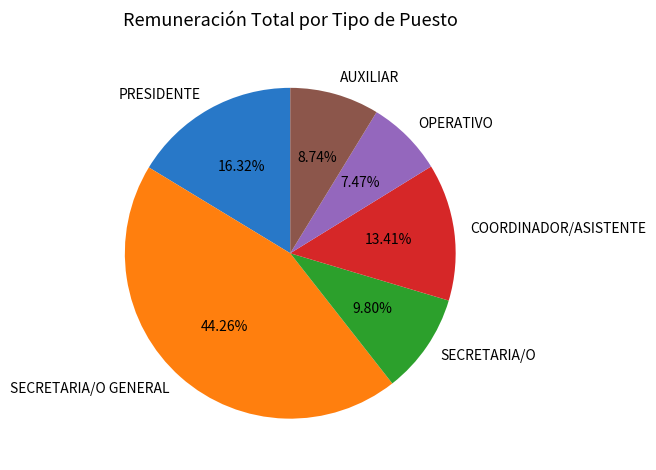

Is the sum of SECRETARIA/O and PRESIDENTE greater than half?

No